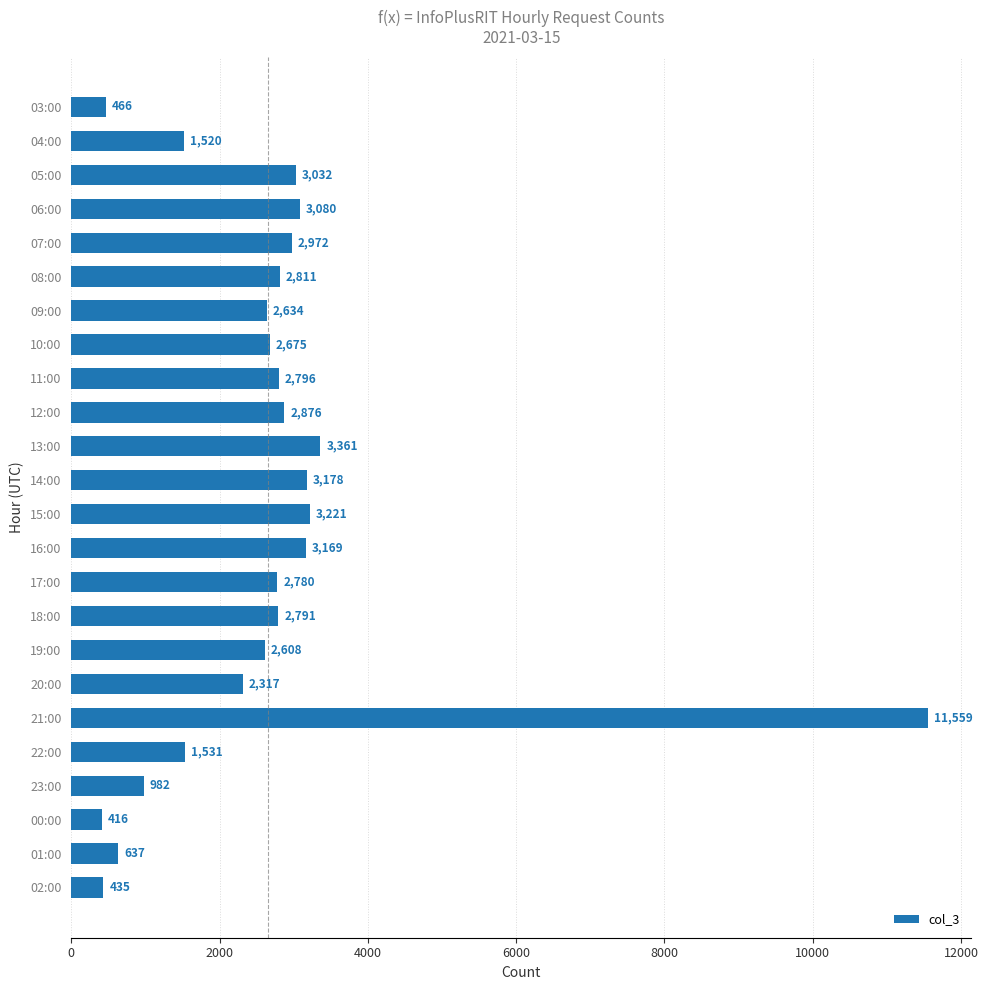

What is the sum of all values?

63847